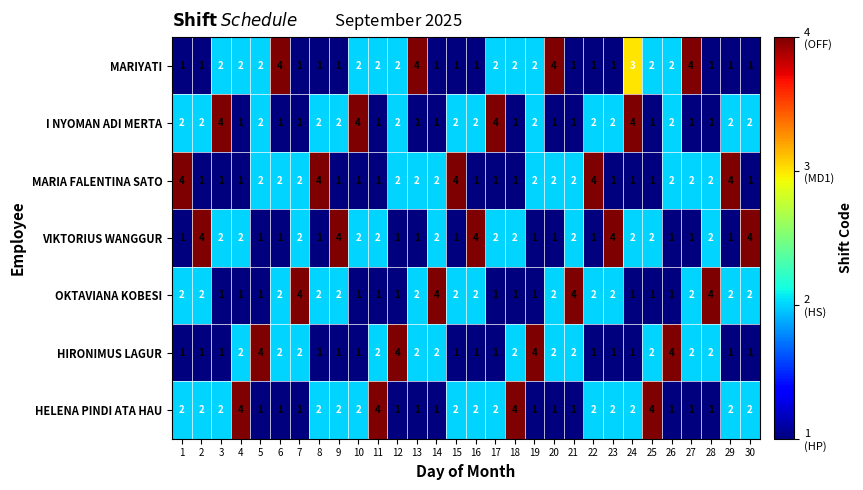

Is it true that OKTAVIANA KOBESI equals 0 at 19?

False